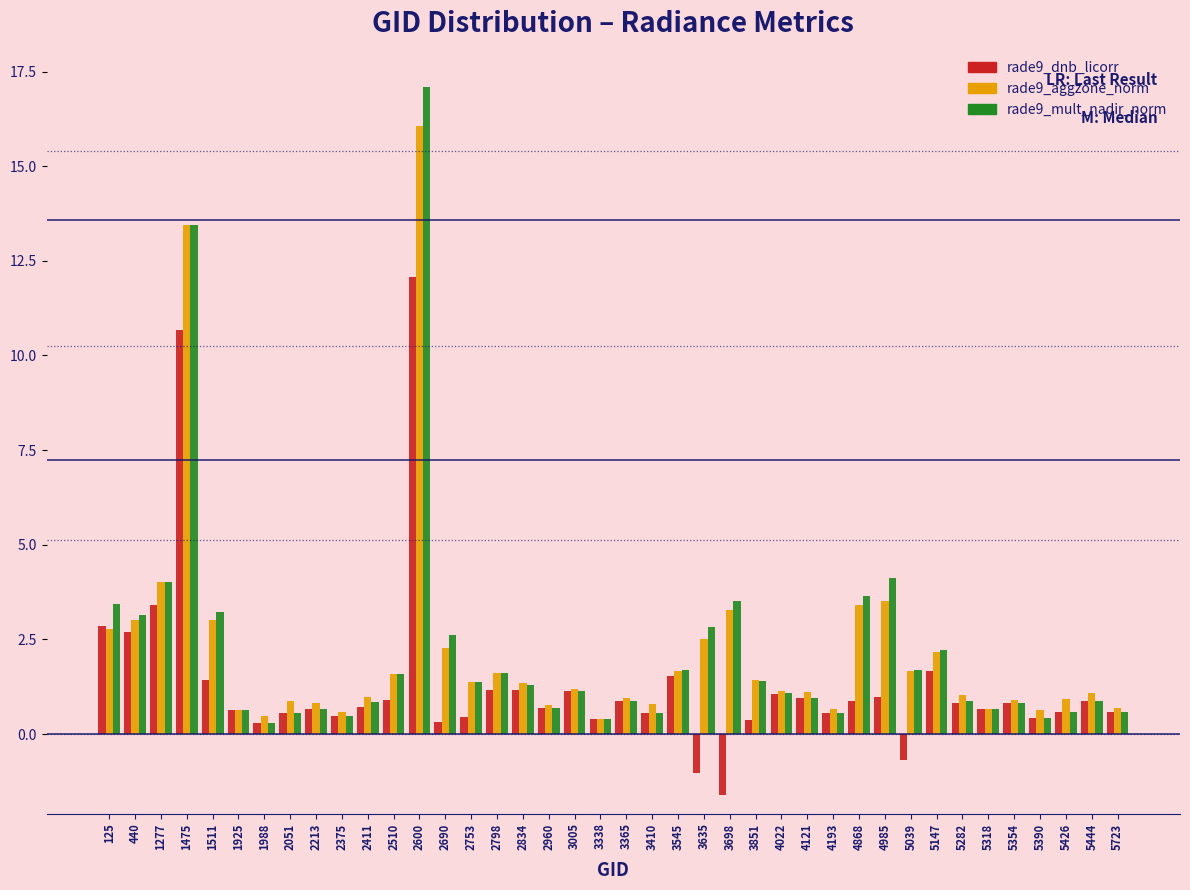

Which series has the widest spread of values?

rade9_mult_nadir_norm